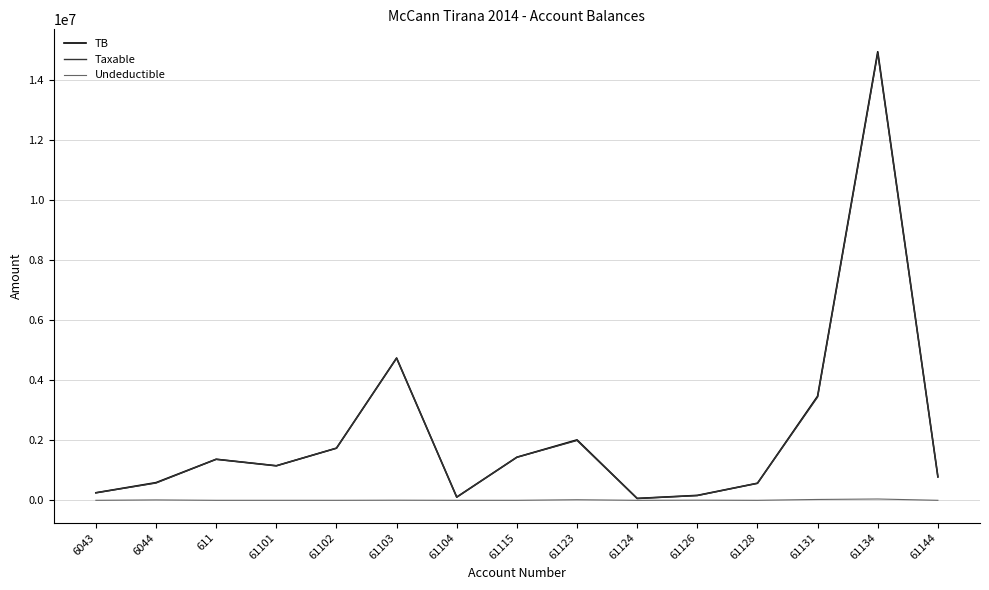

Is the value of TB at 61134 greater than the value of Taxable at 61104?

Yes